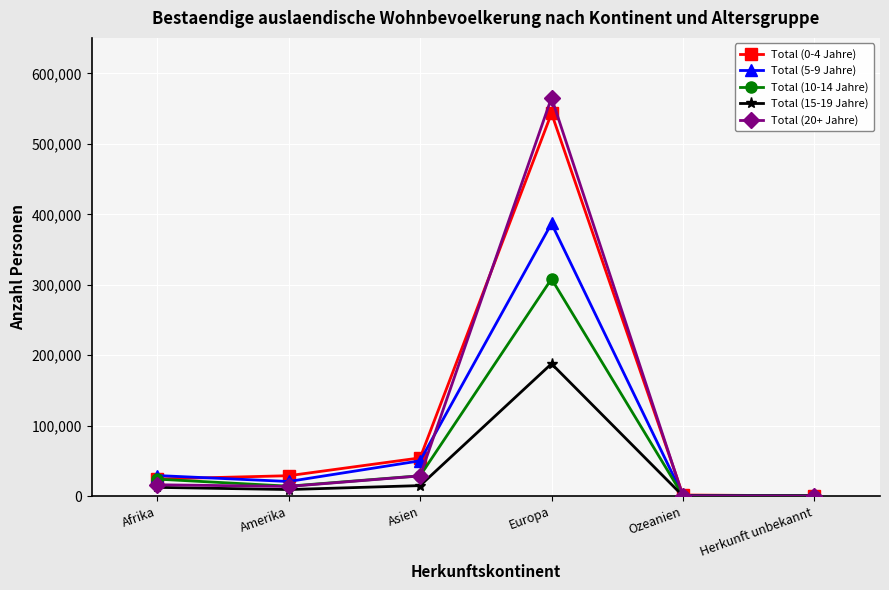

What is the average value of the Total (5-9 Jahre) series?

81513